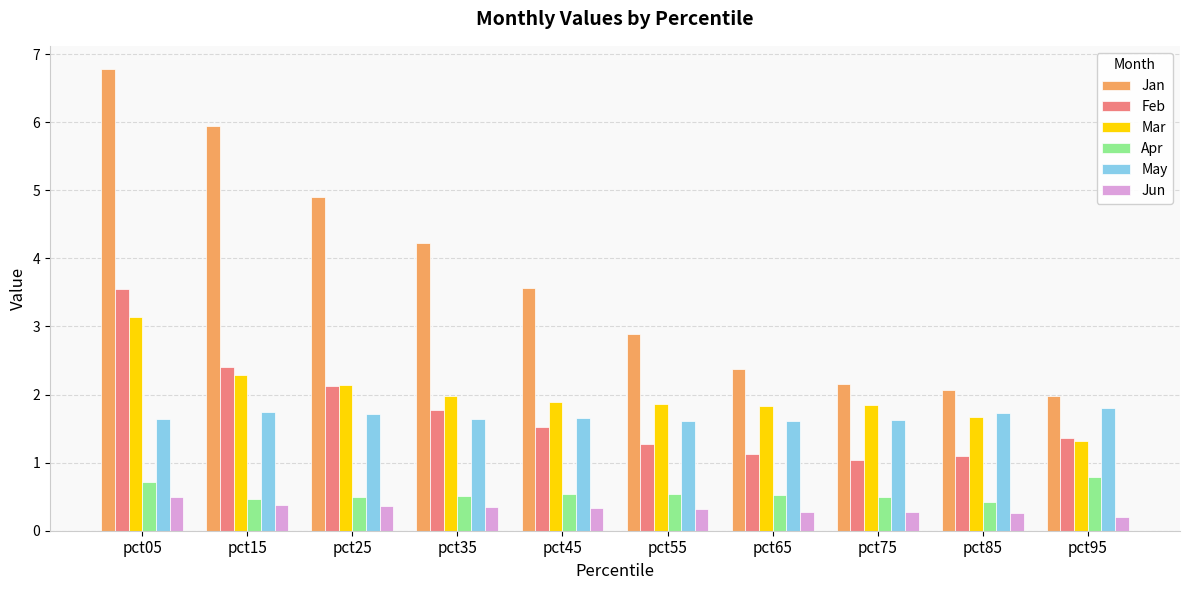

Count the number of data series in this chart.

6